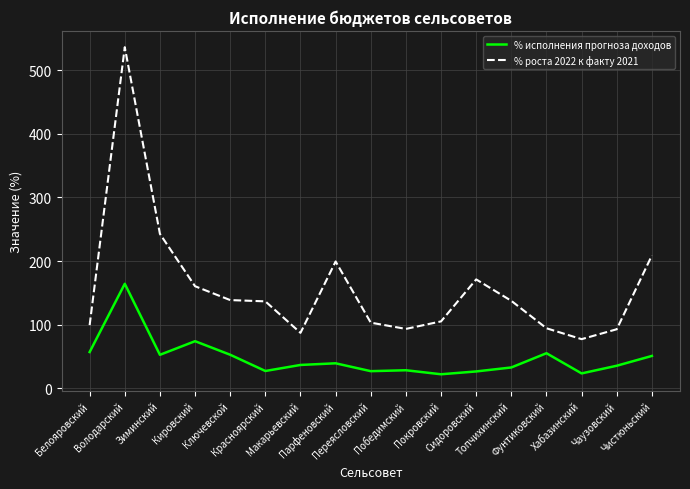

What position from the left is Победимский?

10